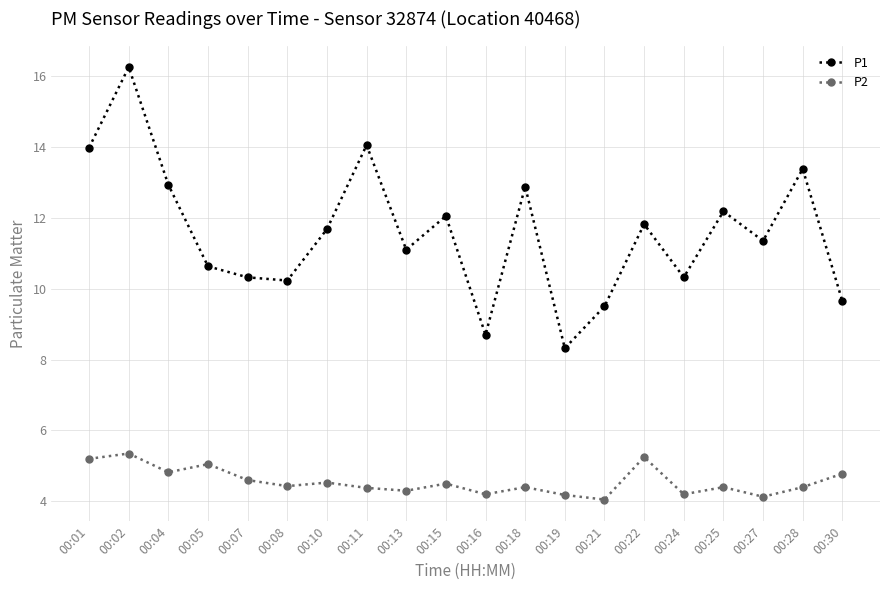

At how many categories does at least one series exceed 8?

20